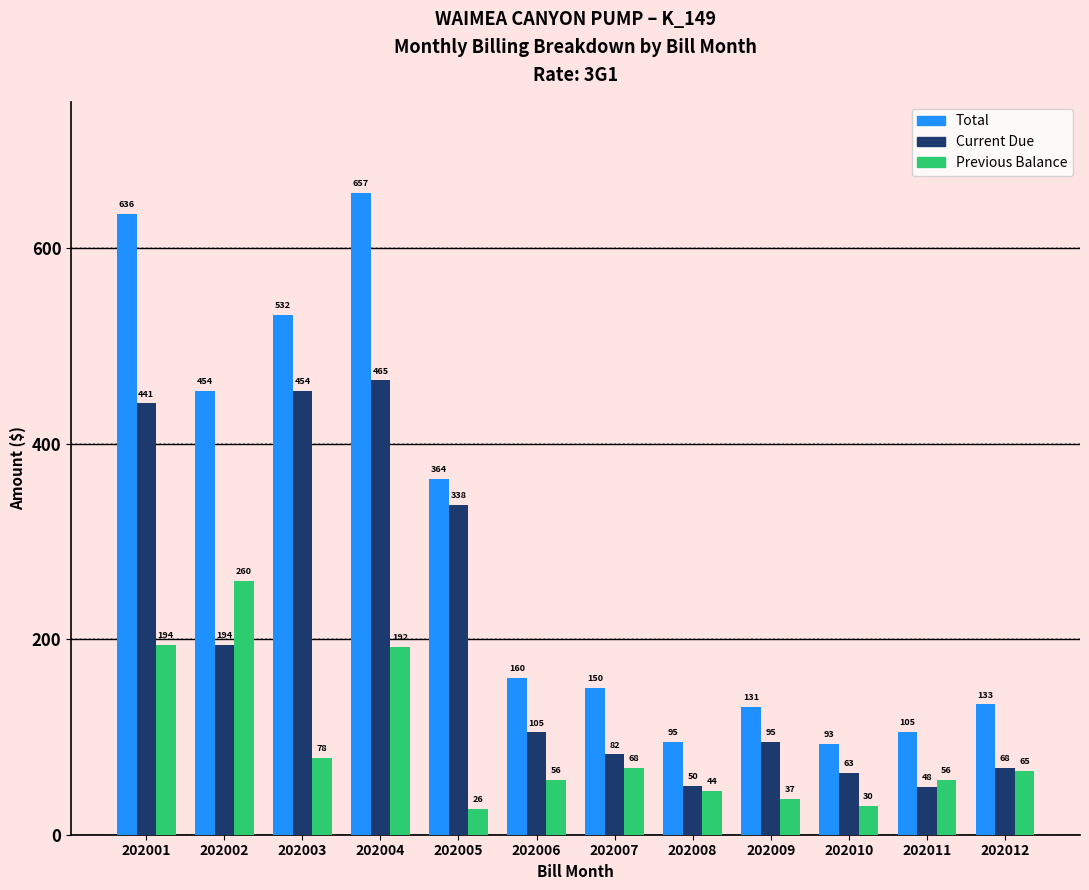

How many bars are there in each group?

3